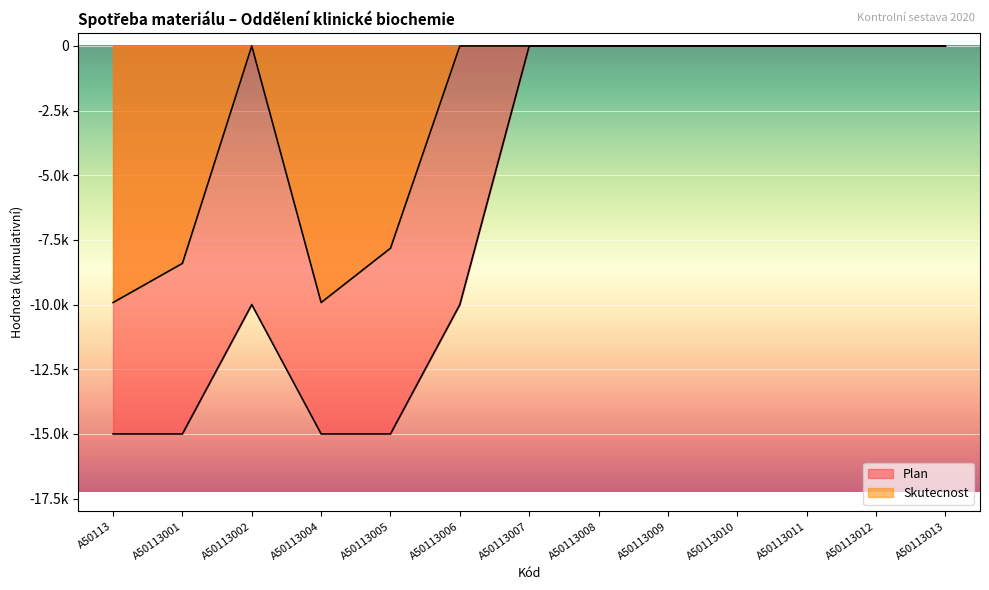

True or false: Skutecnost and Plan cross at least once.

False